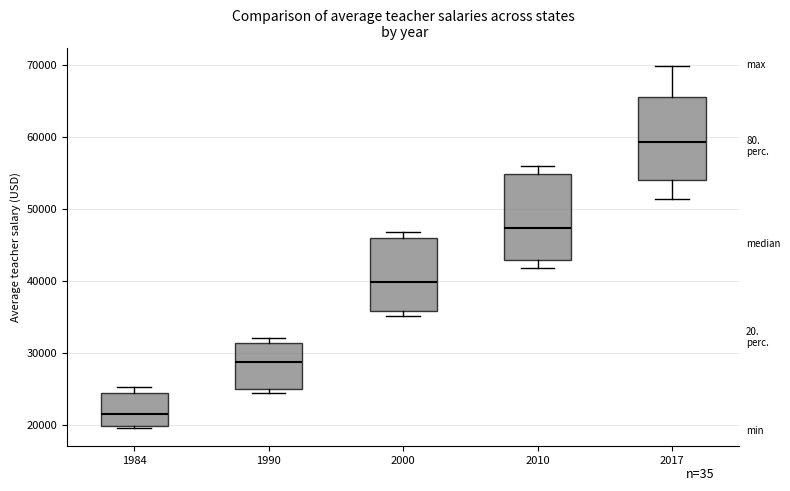

Where does the lower whisker of the box at x = 2017 end on the y-axis? The values are not printed on the chart, so give them approximately, as read against the axis.

51000